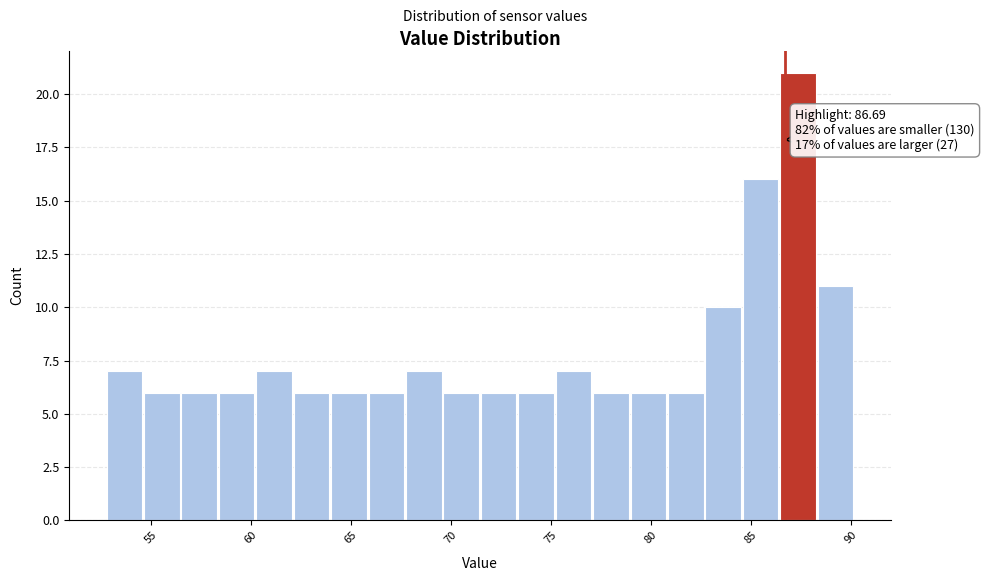

Around what value on the x-axis is the tallest bar? Give the approximate position of its centre, as read against the axis.

87.5